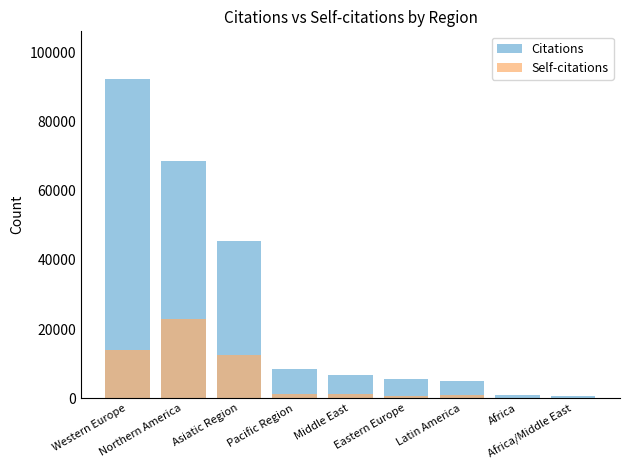

What is the minimum value for Citations?

709